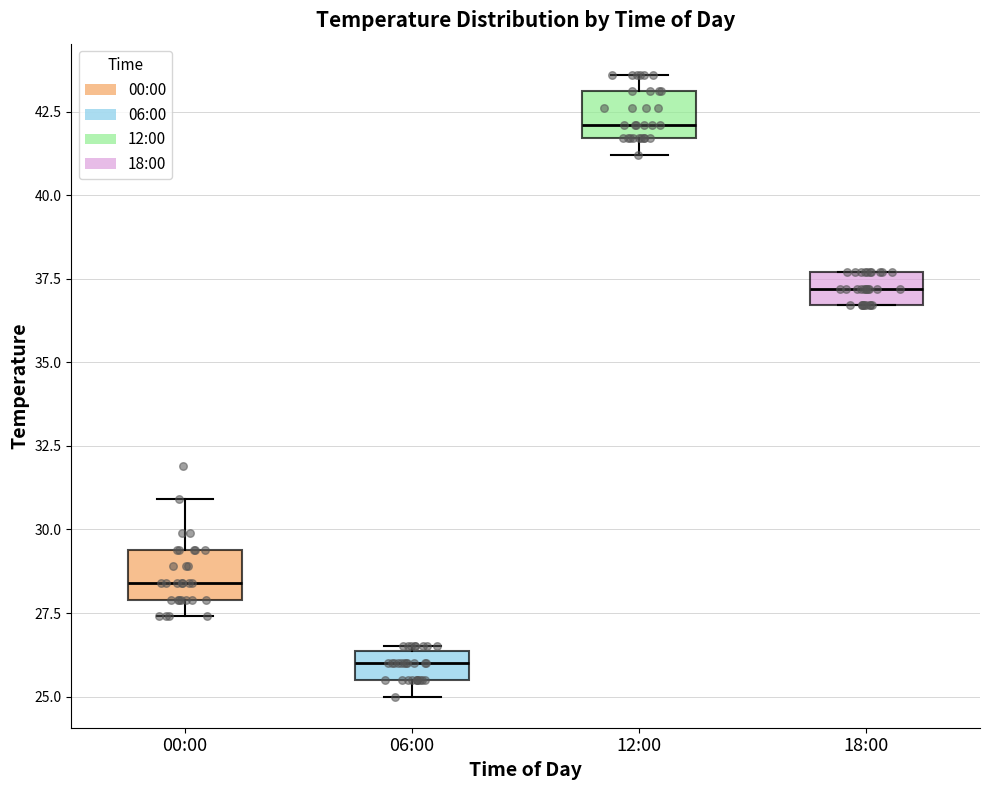

Where is the lower edge of the box for 12:00 on the y-axis? The values are not printed on the chart, so give them approximately, as read against the axis.

41.5